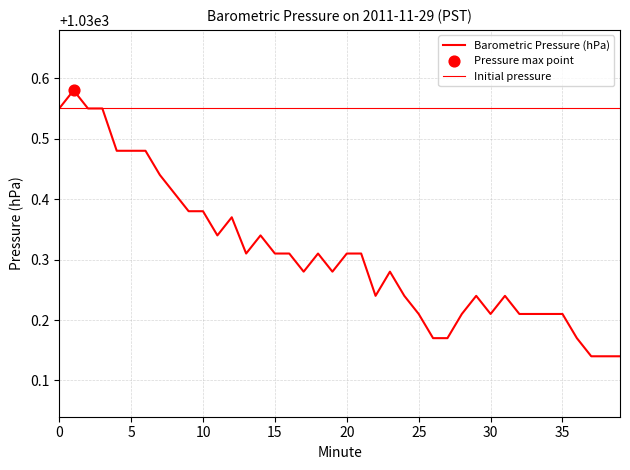

Approximately how many times larger is the value at 12 compared to 5?

1.0